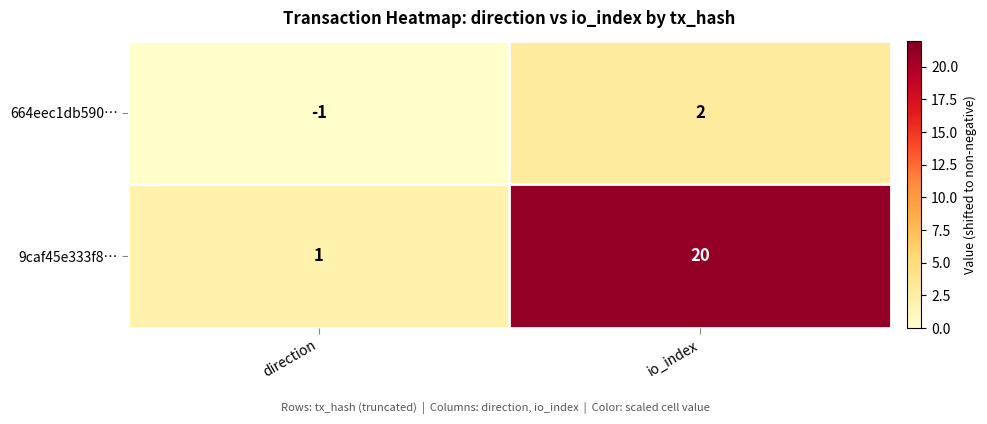

Which series has the largest total across all categories?

9caf45e333f8…